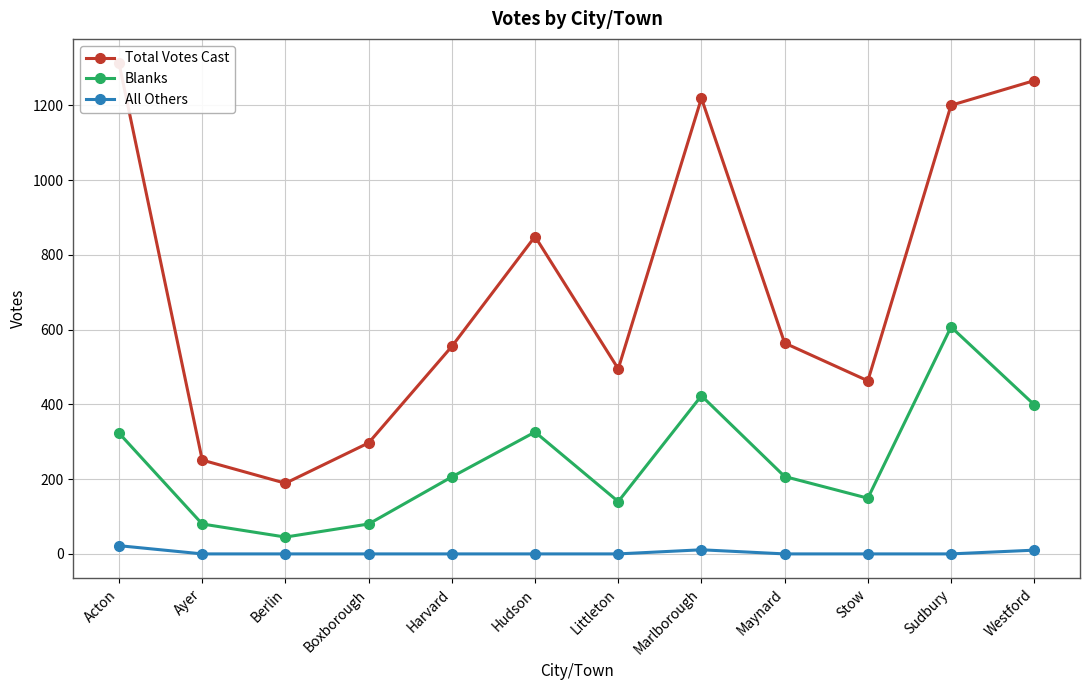

What is the total value across all series at Stow?

612